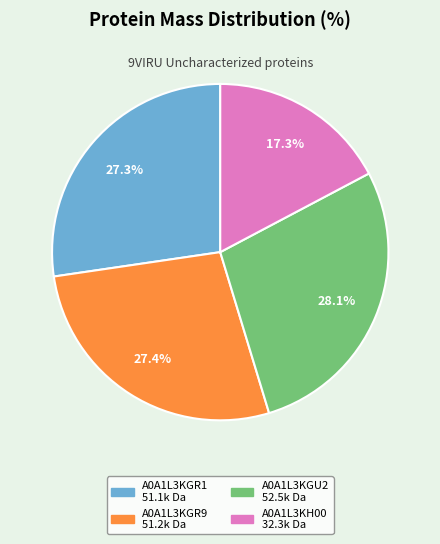

Combined, do A0A1L3KGR1 and A0A1L3KGU2 account for over 50%?

Yes